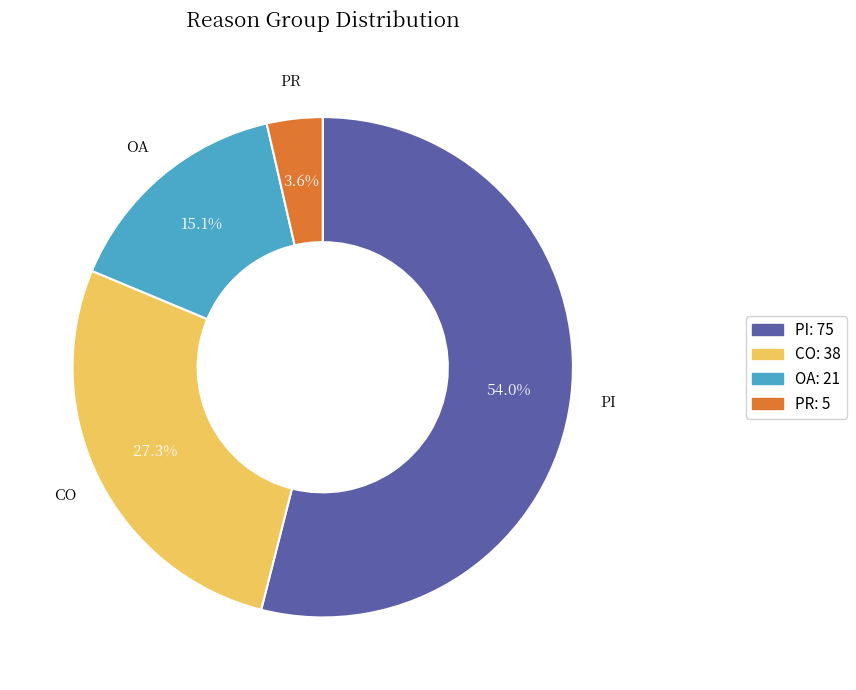

Count the number of slices in the pie.

4